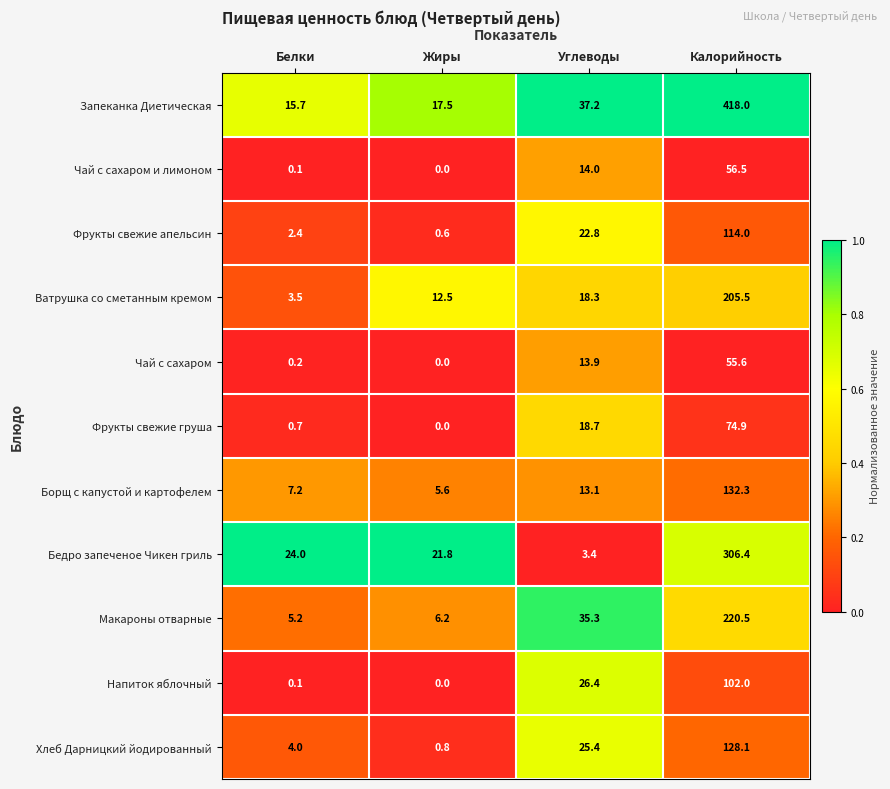

What is the spread (max minus min) of values at Калорийность?

362.4